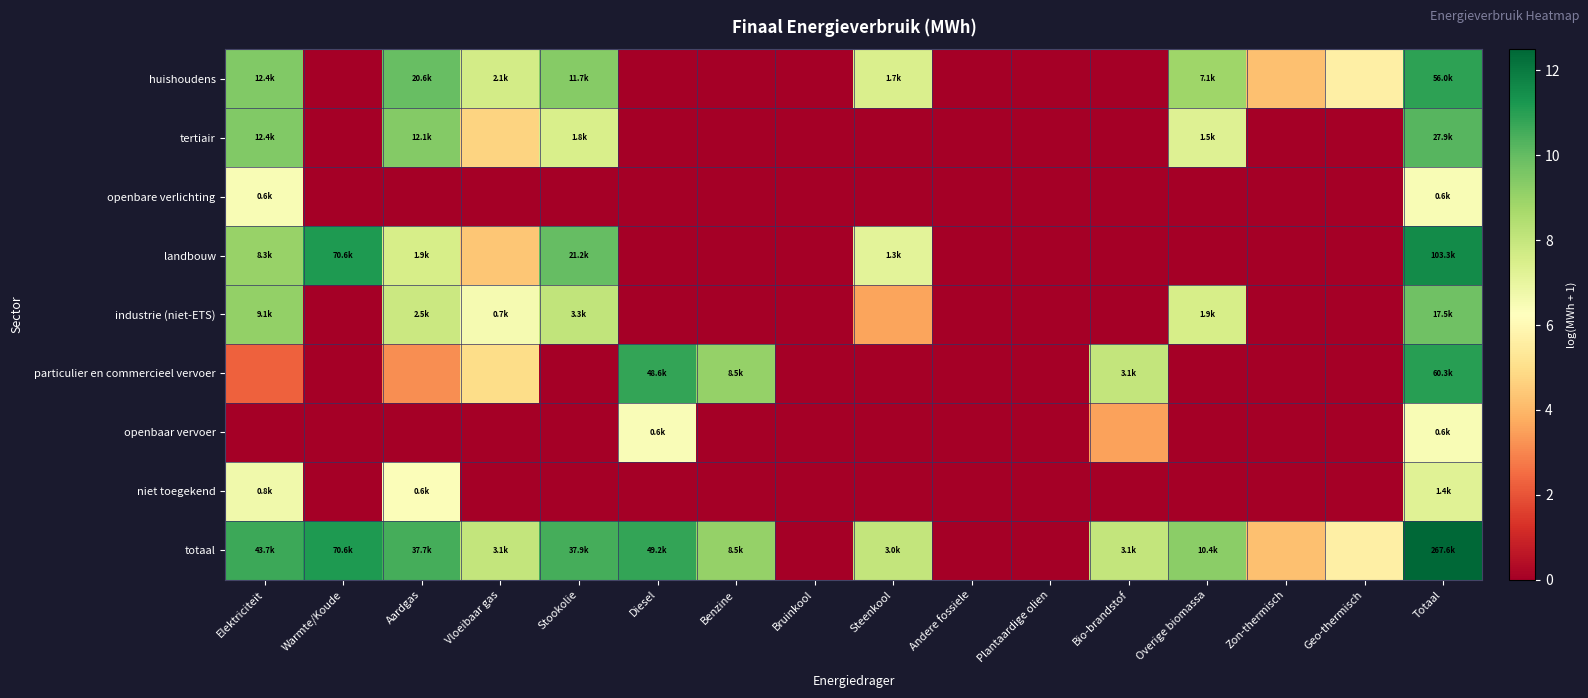

How many series are shown in this chart?

9